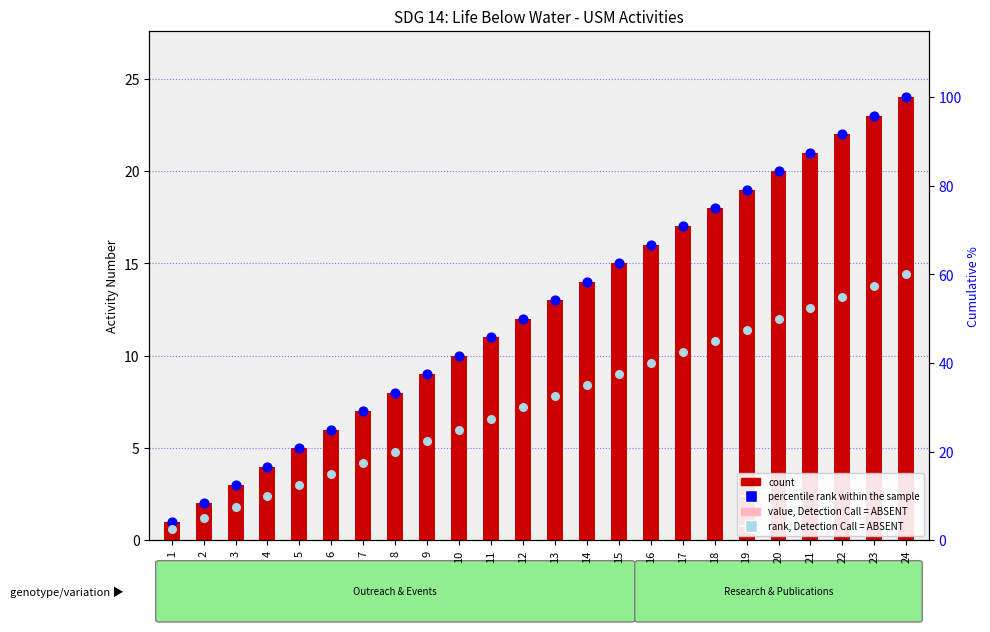

Which series contains the highest Y value?

percentile rank within the sample